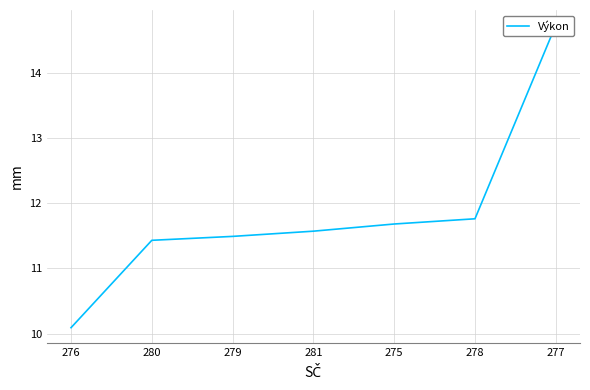

Rank the categories by value from lowest to highest.

276, 280, 279, 281, 275, 278, 277